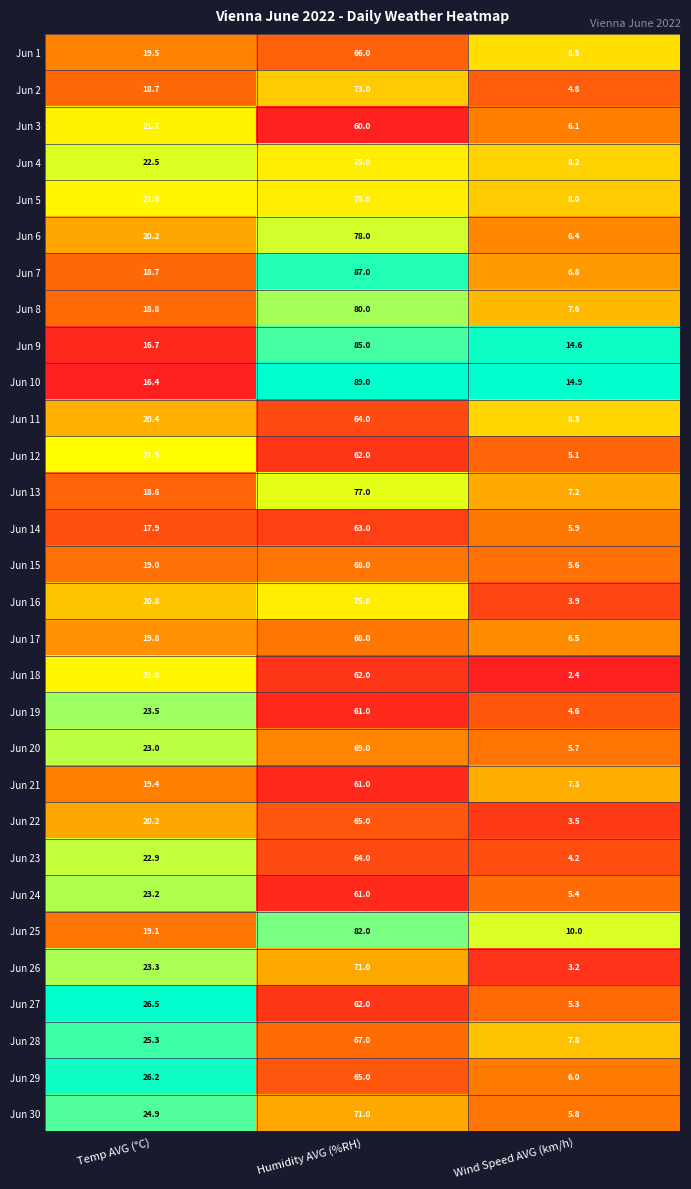

Which label corresponds to the smallest value in the chart?

Wind Speed AVG (km/h)